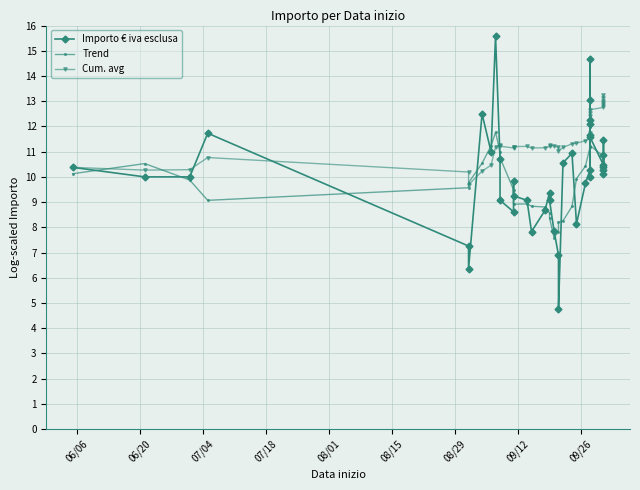

Reading right to left, transcribe all the data shown in this chart.

Importo € iva esclusa: 10.9	11.5	10.4	10.1	10.3	10.5	11.6	11.6	12.2	10.0	12.1	14.7	13.1	10.3	9.7	8.1	10.9	10.6	4.8	6.9	7.9	9.1	9.4	8.7	7.8	9.1	9.2	9.8	8.6	9.1	10.7	15.6	11.0	12.5	6.4	7.3	11.7	10.0	10.0	10.4
Trend: 10.9	10.7	10.6	10.5	10.6	10.8	11.2	11.2	11.5	12.1	12.4	12.0	12.0	11.2	10.4	9.9	8.8	8.3	8.2	7.8	7.6	8.4	8.6	8.8	8.8	8.9	8.9	9.2	9.5	10.8	11.0	11.8	11.2	10.5	9.8	9.6	9.1	9.9	10.5	10.1
Cum. avg: 13.2	13.1	13.0	12.9	12.8	12.8	12.7	12.5	12.4	12.2	12.2	12.0	11.8	11.5	11.4	11.3	11.3	11.2	11.0	11.2	11.2	11.2	11.2	11.2	11.1	11.2	11.2	11.2	11.1	11.2	11.3	11.2	10.5	10.2	9.7	10.2	10.8	10.3	10.3	10.4